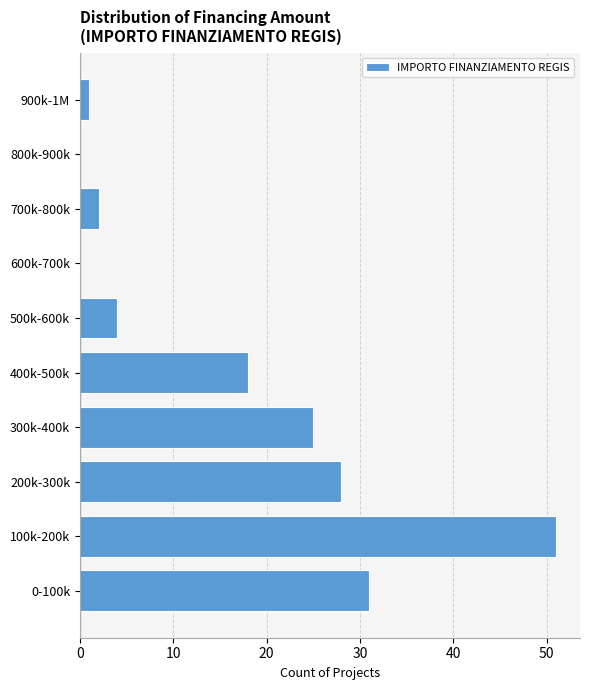

Reading bottom to top, what are all the values shown in this chart?

0-100k=31	100k-200k=51	200k-300k=28	300k-400k=25	400k-500k=18	500k-600k=4	600k-700k=0	700k-800k=2	800k-900k=0	900k-1M=1